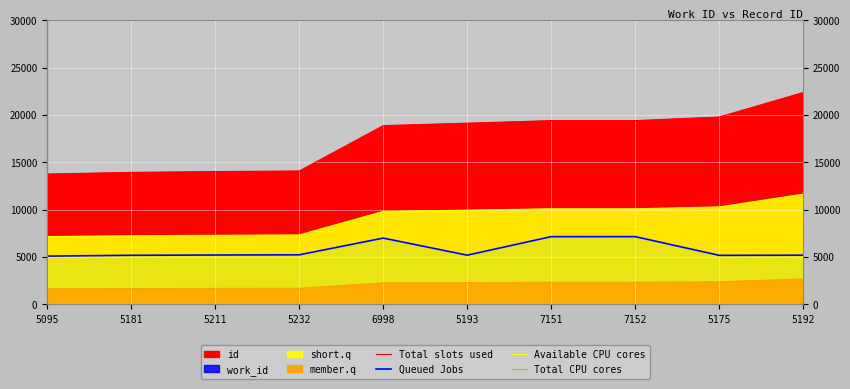

What is the label of the 2nd point from the left?

5181